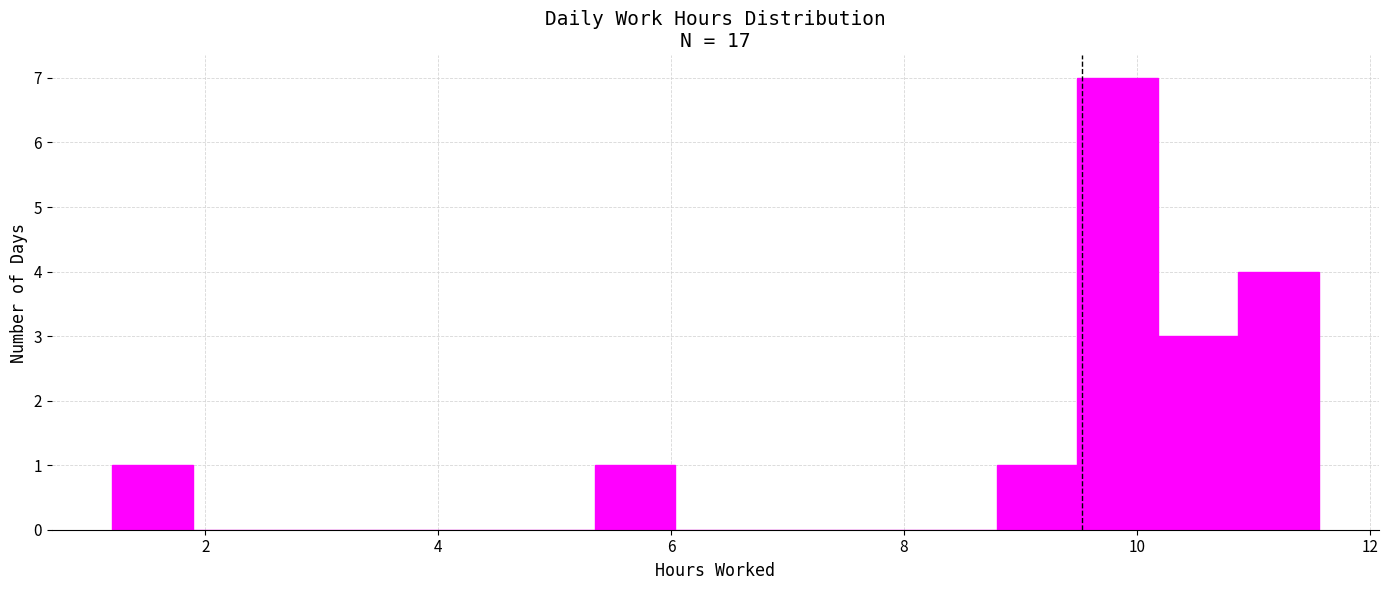

Around what value on the x-axis is the tallest bar? Give the approximate position of its centre, as read against the axis.

9.8